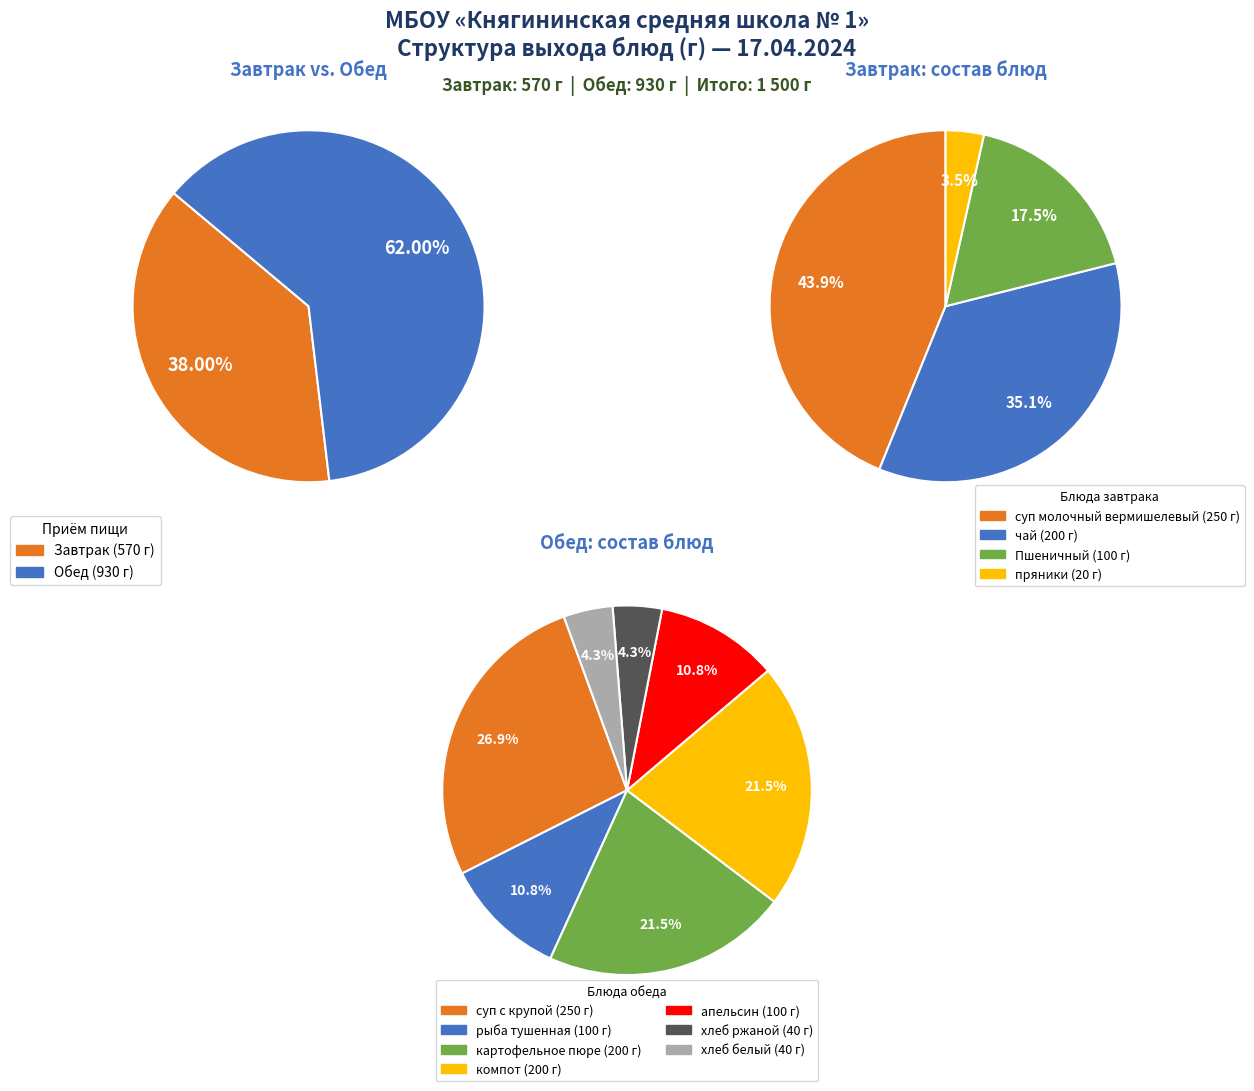

Is it true that пряники is 12% of the pie?

False